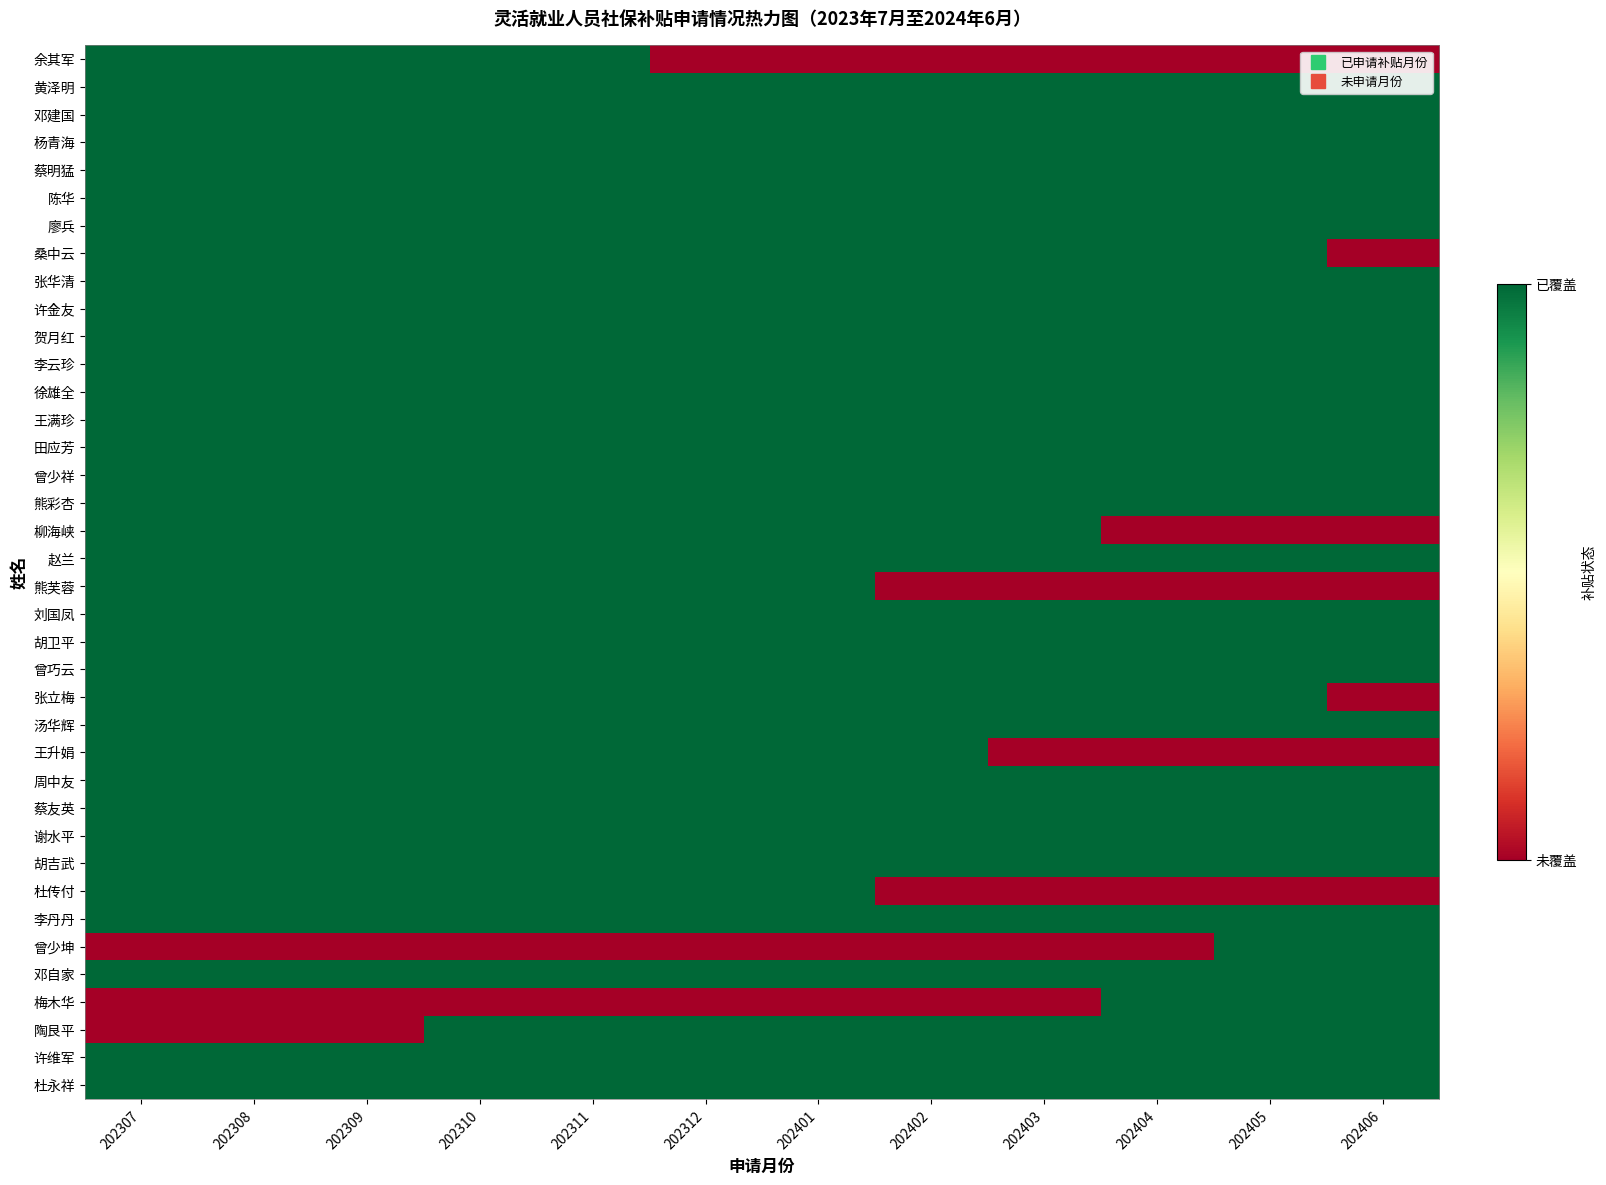

Reading right to left, list all the values displayed in this chart.

余其军: 202406=0	202405=0	202404=0	202403=0	202402=0	202401=0	202312=0	202311=1	202310=1	202309=1	202308=1	202307=1
黄泽明: 202406=1	202405=1	202404=1	202403=1	202402=1	202401=1	202312=1	202311=1	202310=1	202309=1	202308=1	202307=1
邓建国: 202406=1	202405=1	202404=1	202403=1	202402=1	202401=1	202312=1	202311=1	202310=1	202309=1	202308=1	202307=1
杨青海: 202406=1	202405=1	202404=1	202403=1	202402=1	202401=1	202312=1	202311=1	202310=1	202309=1	202308=1	202307=1
蔡明猛: 202406=1	202405=1	202404=1	202403=1	202402=1	202401=1	202312=1	202311=1	202310=1	202309=1	202308=1	202307=1
陈华: 202406=1	202405=1	202404=1	202403=1	202402=1	202401=1	202312=1	202311=1	202310=1	202309=1	202308=1	202307=1
廖兵: 202406=1	202405=1	202404=1	202403=1	202402=1	202401=1	202312=1	202311=1	202310=1	202309=1	202308=1	202307=1
桑中云: 202406=0	202405=1	202404=1	202403=1	202402=1	202401=1	202312=1	202311=1	202310=1	202309=1	202308=1	202307=1
张华清: 202406=1	202405=1	202404=1	202403=1	202402=1	202401=1	202312=1	202311=1	202310=1	202309=1	202308=1	202307=1
许金友: 202406=1	202405=1	202404=1	202403=1	202402=1	202401=1	202312=1	202311=1	202310=1	202309=1	202308=1	202307=1
贺月红: 202406=1	202405=1	202404=1	202403=1	202402=1	202401=1	202312=1	202311=1	202310=1	202309=1	202308=1	202307=1
李云珍: 202406=1	202405=1	202404=1	202403=1	202402=1	202401=1	202312=1	202311=1	202310=1	202309=1	202308=1	202307=1
徐雄全: 202406=1	202405=1	202404=1	202403=1	202402=1	202401=1	202312=1	202311=1	202310=1	202309=1	202308=1	202307=1
王满珍: 202406=1	202405=1	202404=1	202403=1	202402=1	202401=1	202312=1	202311=1	202310=1	202309=1	202308=1	202307=1
田应芳: 202406=1	202405=1	202404=1	202403=1	202402=1	202401=1	202312=1	202311=1	202310=1	202309=1	202308=1	202307=1
曾少祥: 202406=1	202405=1	202404=1	202403=1	202402=1	202401=1	202312=1	202311=1	202310=1	202309=1	202308=1	202307=1
熊彩杏: 202406=1	202405=1	202404=1	202403=1	202402=1	202401=1	202312=1	202311=1	202310=1	202309=1	202308=1	202307=1
柳海峡: 202406=0	202405=0	202404=0	202403=1	202402=1	202401=1	202312=1	202311=1	202310=1	202309=1	202308=1	202307=1
赵兰: 202406=1	202405=1	202404=1	202403=1	202402=1	202401=1	202312=1	202311=1	202310=1	202309=1	202308=1	202307=1
熊芙蓉: 202406=0	202405=0	202404=0	202403=0	202402=0	202401=1	202312=1	202311=1	202310=1	202309=1	202308=1	202307=1
刘国凤: 202406=1	202405=1	202404=1	202403=1	202402=1	202401=1	202312=1	202311=1	202310=1	202309=1	202308=1	202307=1
胡卫平: 202406=1	202405=1	202404=1	202403=1	202402=1	202401=1	202312=1	202311=1	202310=1	202309=1	202308=1	202307=1
曾巧云: 202406=1	202405=1	202404=1	202403=1	202402=1	202401=1	202312=1	202311=1	202310=1	202309=1	202308=1	202307=1
张立梅: 202406=0	202405=1	202404=1	202403=1	202402=1	202401=1	202312=1	202311=1	202310=1	202309=1	202308=1	202307=1
汤华辉: 202406=1	202405=1	202404=1	202403=1	202402=1	202401=1	202312=1	202311=1	202310=1	202309=1	202308=1	202307=1
王升娟: 202406=0	202405=0	202404=0	202403=0	202402=1	202401=1	202312=1	202311=1	202310=1	202309=1	202308=1	202307=1
周中友: 202406=1	202405=1	202404=1	202403=1	202402=1	202401=1	202312=1	202311=1	202310=1	202309=1	202308=1	202307=1
蔡友英: 202406=1	202405=1	202404=1	202403=1	202402=1	202401=1	202312=1	202311=1	202310=1	202309=1	202308=1	202307=1
谢水平: 202406=1	202405=1	202404=1	202403=1	202402=1	202401=1	202312=1	202311=1	202310=1	202309=1	202308=1	202307=1
胡吉武: 202406=1	202405=1	202404=1	202403=1	202402=1	202401=1	202312=1	202311=1	202310=1	202309=1	202308=1	202307=1
杜传付: 202406=0	202405=0	202404=0	202403=0	202402=0	202401=1	202312=1	202311=1	202310=1	202309=1	202308=1	202307=1
李丹丹: 202406=1	202405=1	202404=1	202403=1	202402=1	202401=1	202312=1	202311=1	202310=1	202309=1	202308=1	202307=1
曾少坤: 202406=1	202405=1	202404=0	202403=0	202402=0	202401=0	202312=0	202311=0	202310=0	202309=0	202308=0	202307=0
邓自家: 202406=1	202405=1	202404=1	202403=1	202402=1	202401=1	202312=1	202311=1	202310=1	202309=1	202308=1	202307=1
梅木华: 202406=1	202405=1	202404=1	202403=0	202402=0	202401=0	202312=0	202311=0	202310=0	202309=0	202308=0	202307=0
陶艮平: 202406=1	202405=1	202404=1	202403=1	202402=1	202401=1	202312=1	202311=1	202310=1	202309=0	202308=0	202307=0
许维军: 202406=1	202405=1	202404=1	202403=1	202402=1	202401=1	202312=1	202311=1	202310=1	202309=1	202308=1	202307=1
杜永祥: 202406=1	202405=1	202404=1	202403=1	202402=1	202401=1	202312=1	202311=1	202310=1	202309=1	202308=1	202307=1